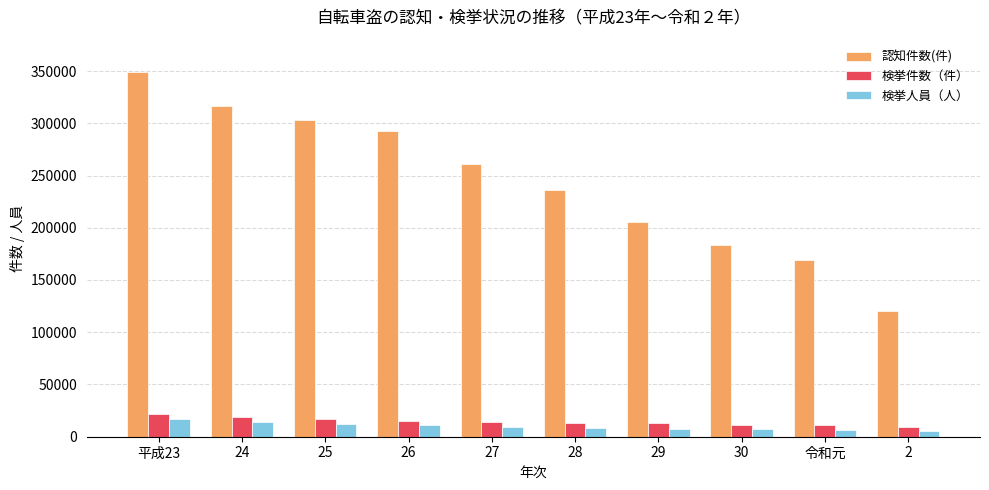

Which series has the largest total across all categories?

認知件数(件)